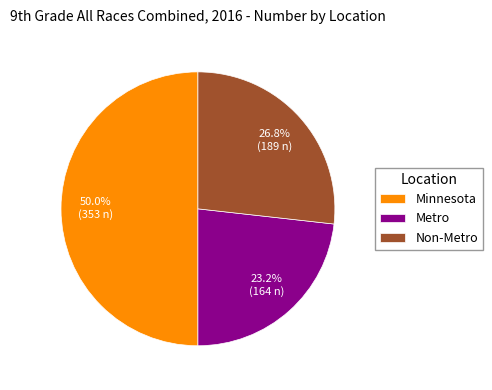

To the nearest percent, what is the difference between the Minnesota and Non-Metro slice percentages?

23%